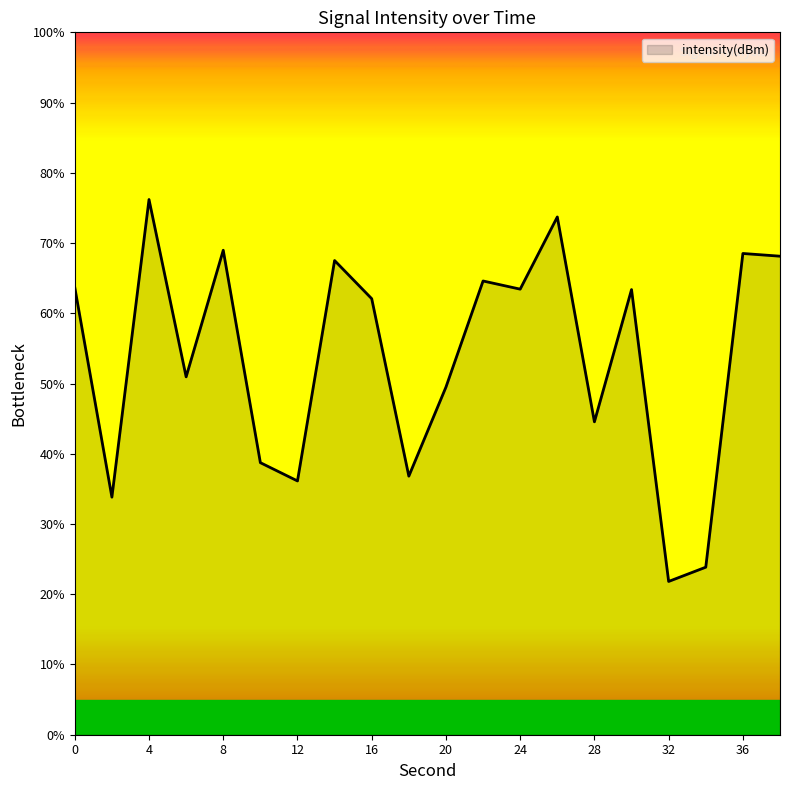

What is the smallest value displayed?

21.8